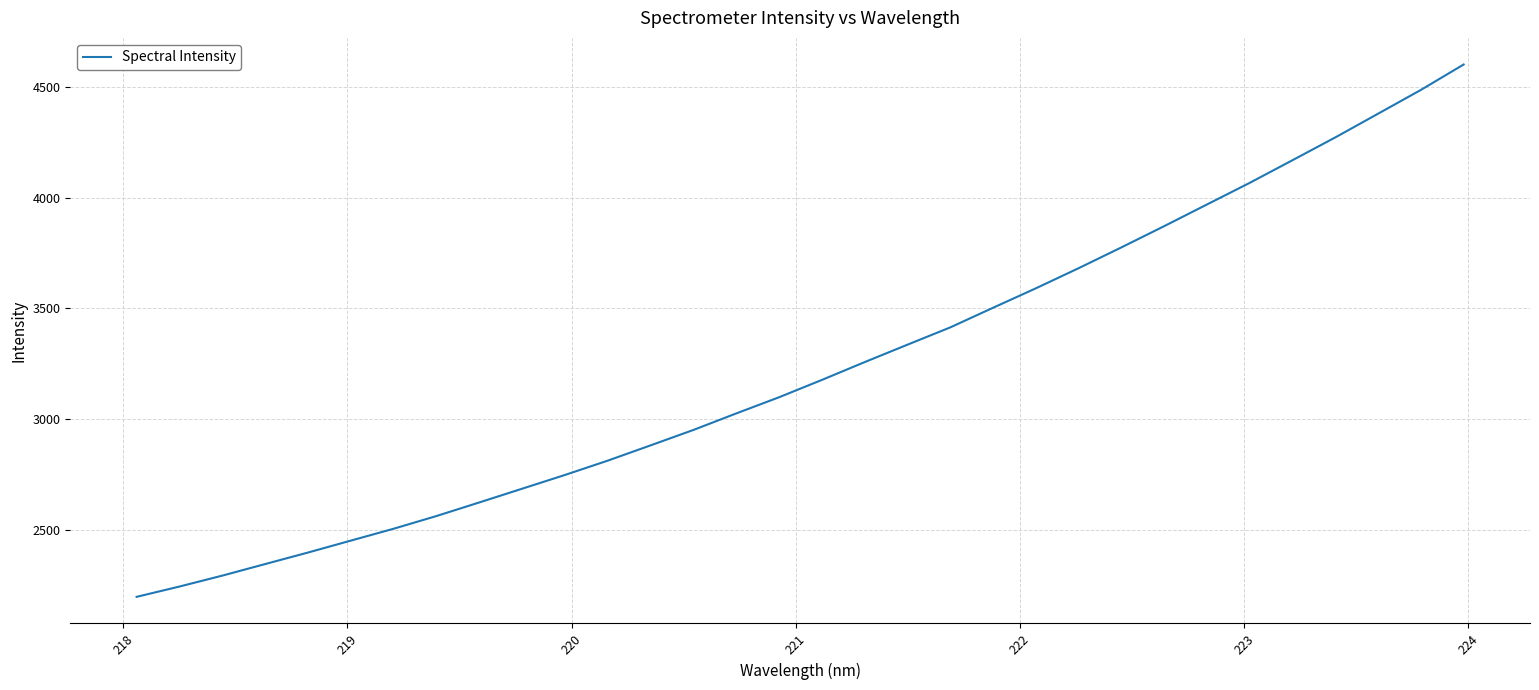

What is the difference between the maximum and minimum values?

2406.9